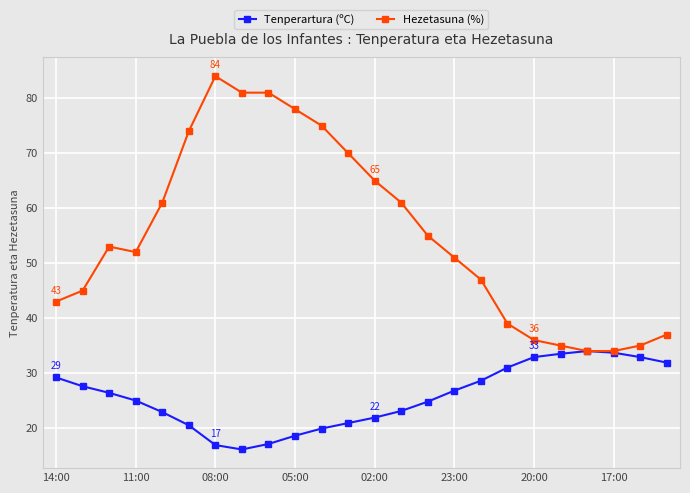

What are all the series names shown in the legend?

Tenperartura (ºC), Hezetasuna (%)